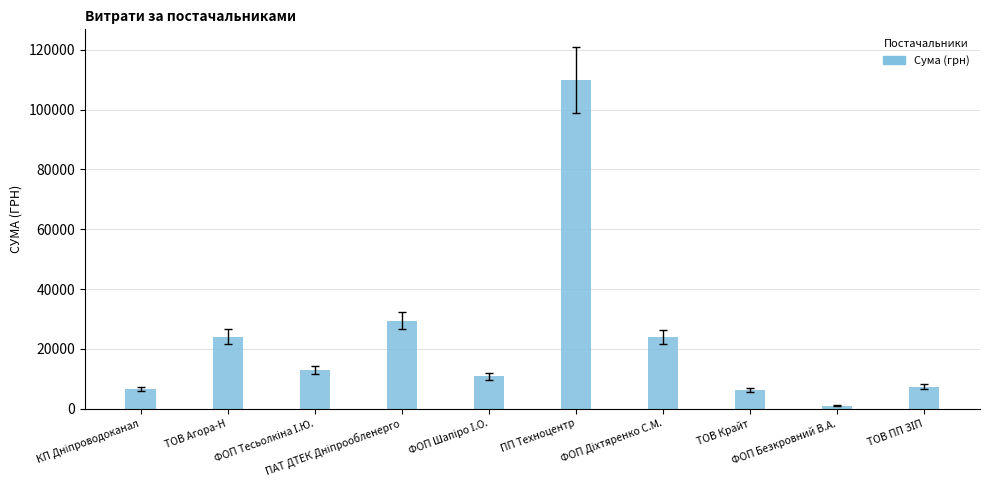

What is the greatest value displayed?

109857.0